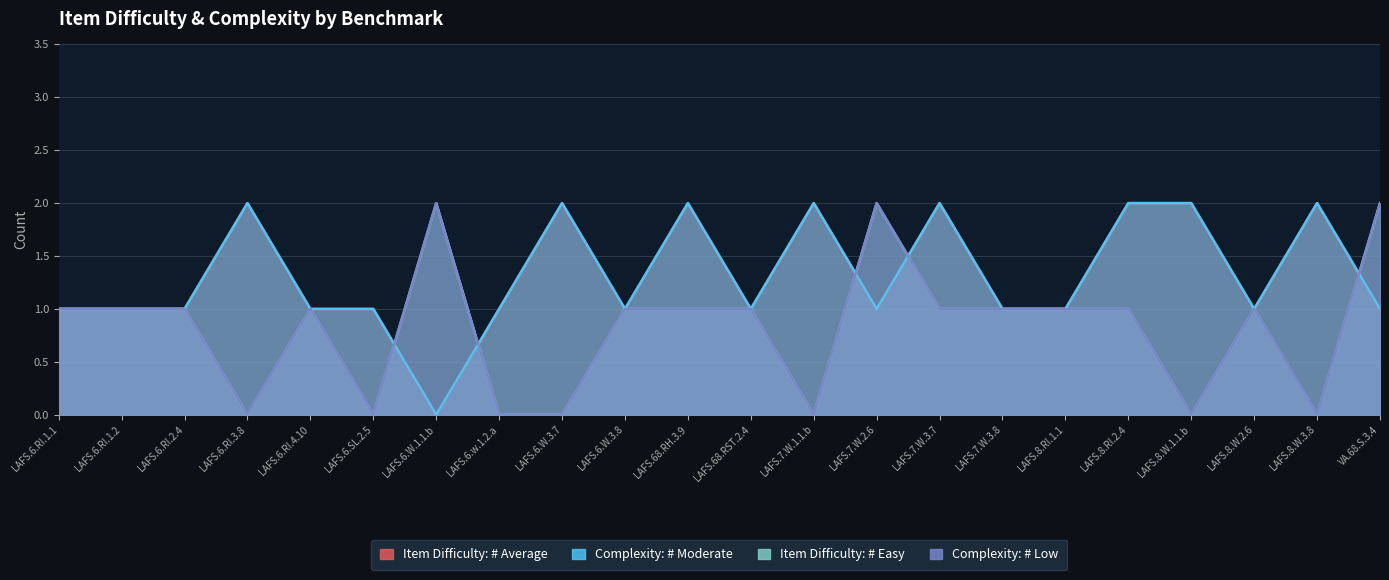

True or false: Complexity: # Moderate has a value of 1 at LAFS.8.W.1.1.b.

False